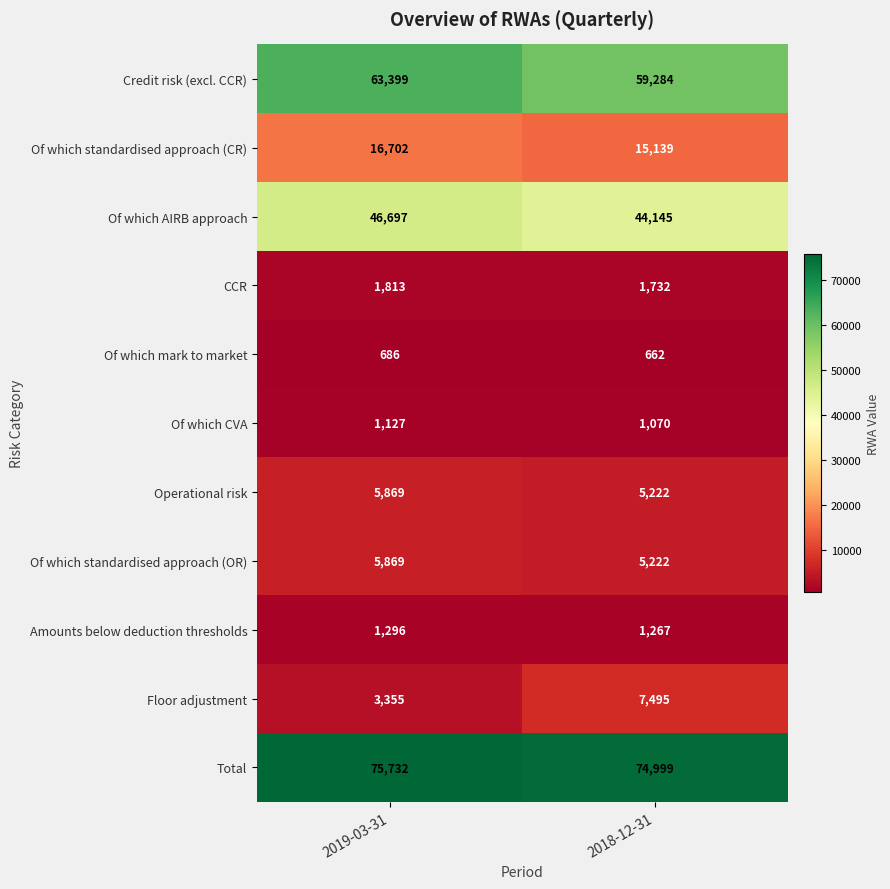

What is the difference between the CCR values at 2019-03-31 and 2018-12-31?

81